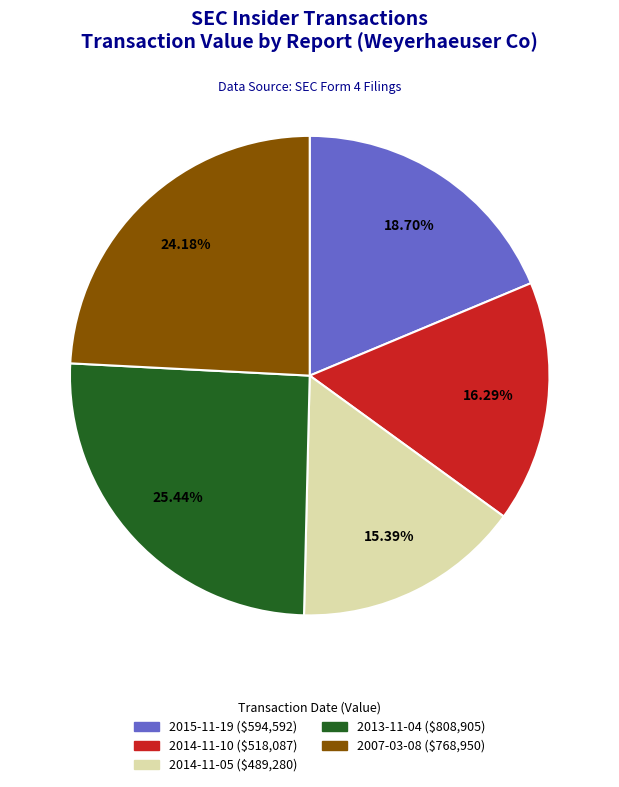

Rank the categories by value from highest to lowest.

2013-11-04 ($808,905), 2007-03-08 ($768,950), 2015-11-19 ($594,592), 2014-11-10 ($518,087), 2014-11-05 ($489,280)